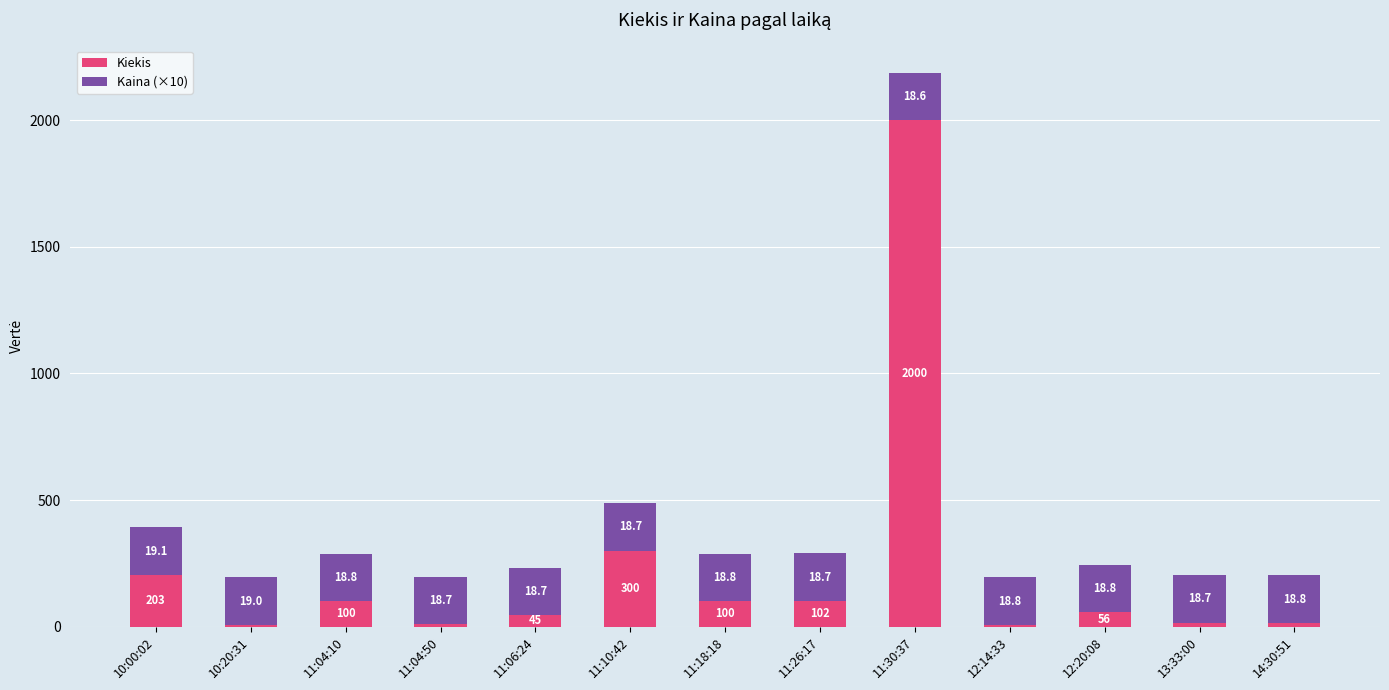

What is the sum of the Kiekis values at 10:20:31 and 11:10:42?

305.0